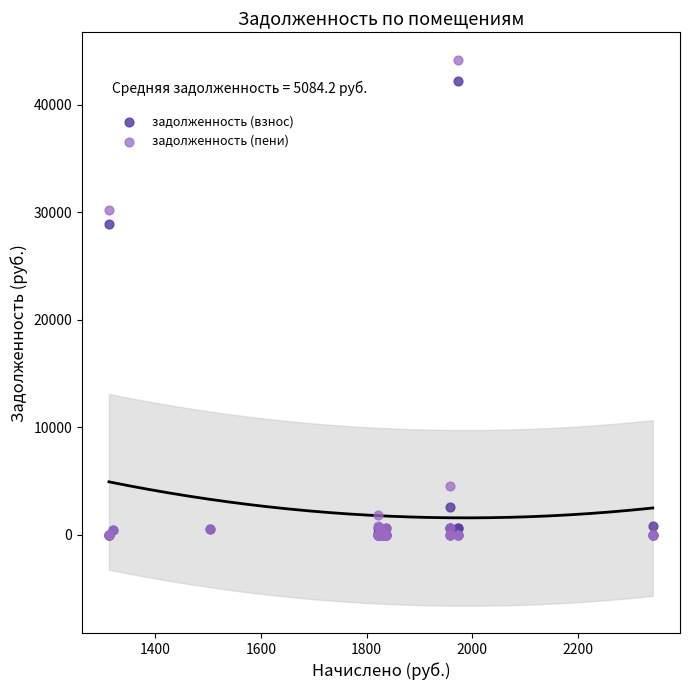

In the задолженность (пени) series, what Y value is closest to 22105?

30258.5